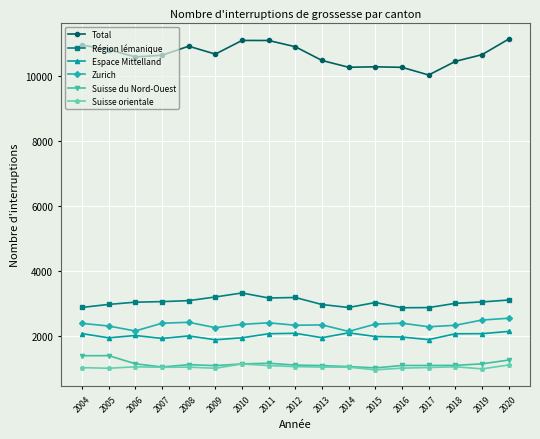

What is the value of the Suisse orientale point at the 13th from the left?

1007